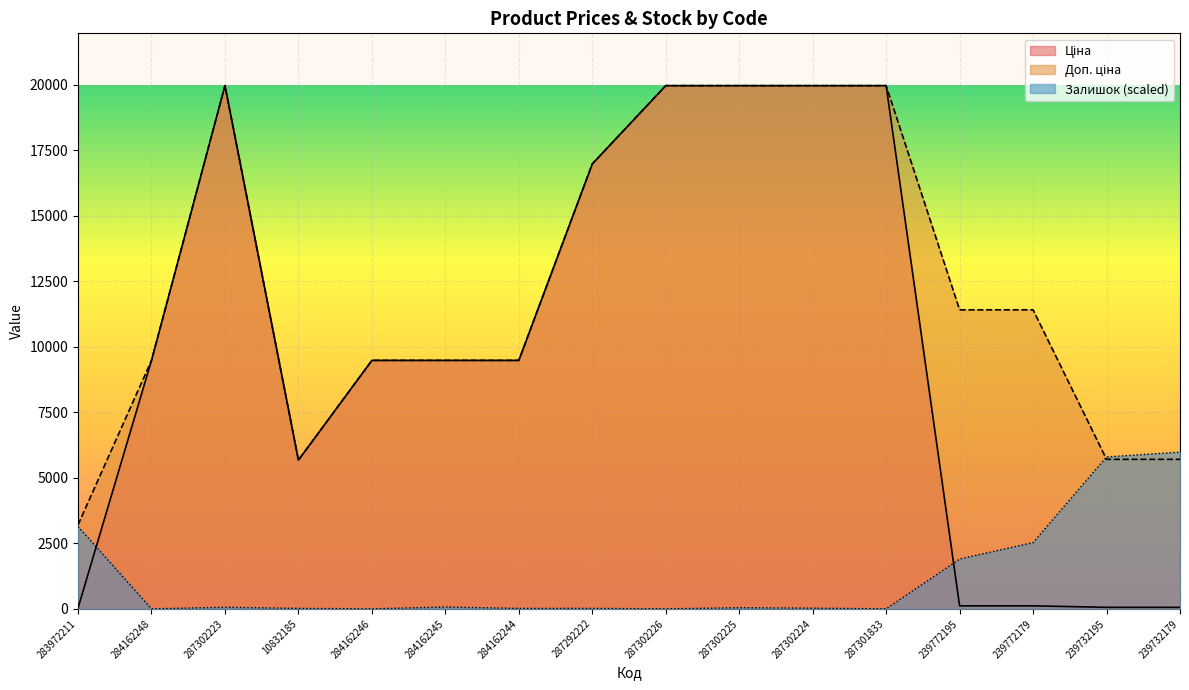

At 283972211, list the series in order from largest to smallest.

Доп. ціна, Залишок, Ціна